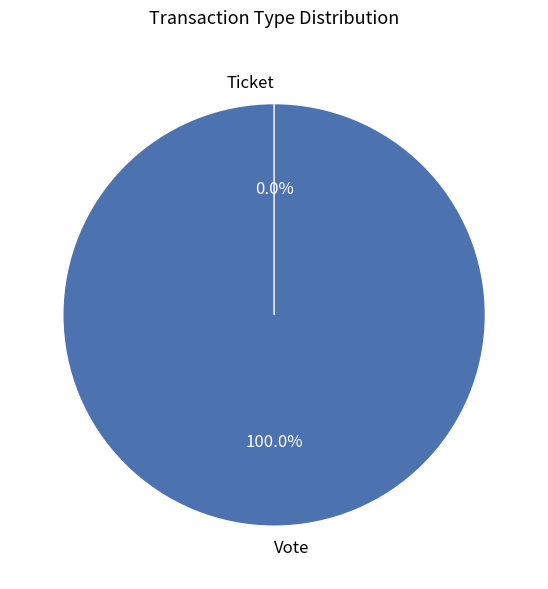

What portion of the pie excludes Ticket?

100.0%